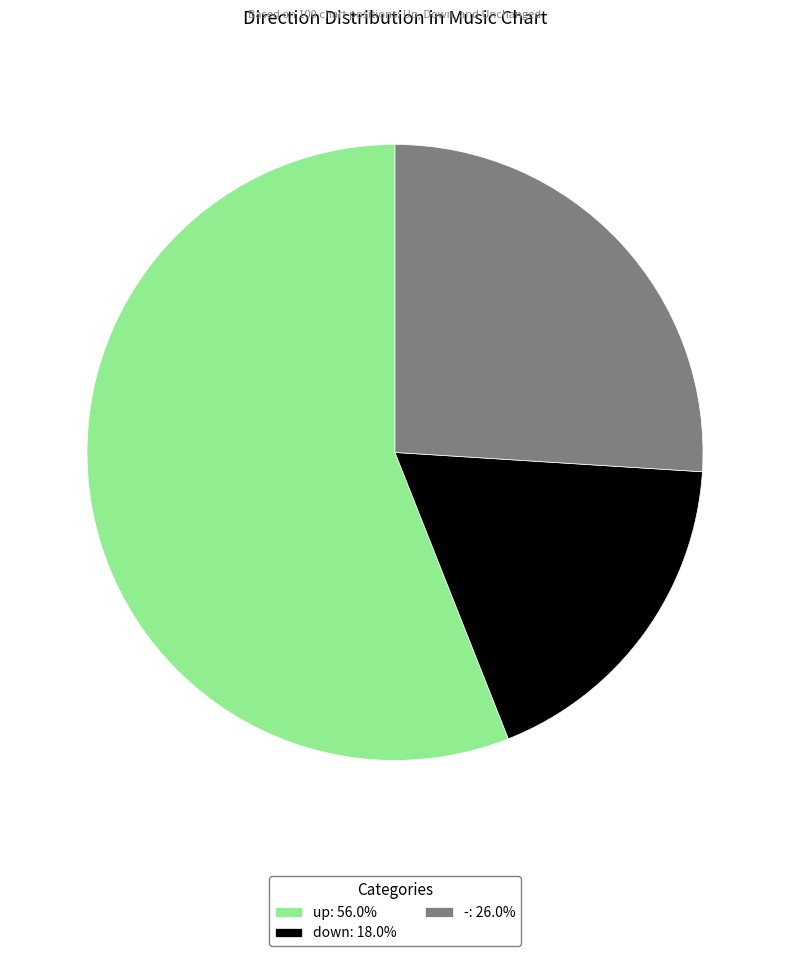

Combined, do up: 56.0% and -: 26.0% account for over 50%?

Yes